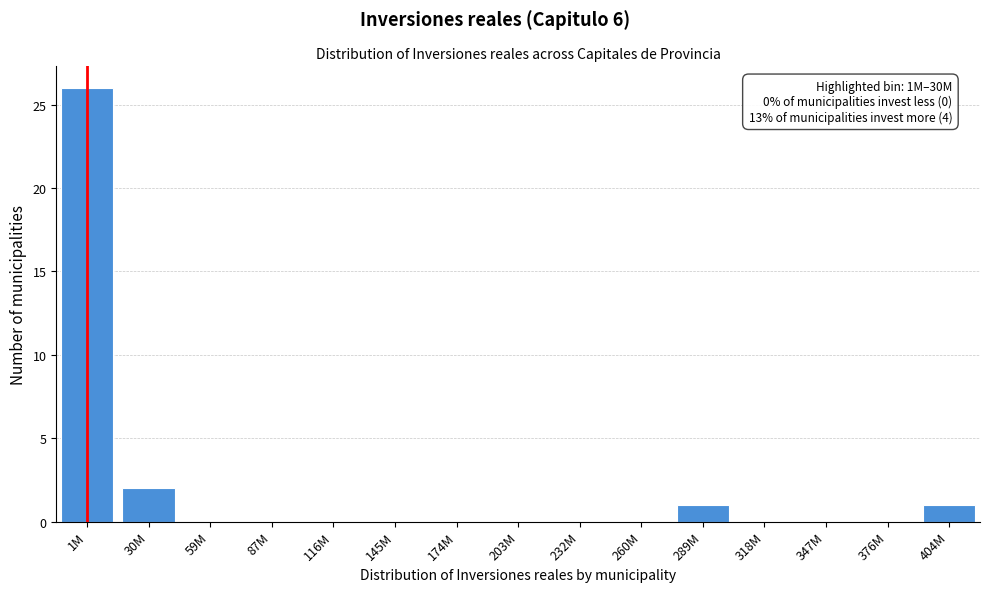

Reading left to right, what are all the values shown in this chart?

1M=26	30M=2	59M=0	87M=0	116M=0	145M=0	174M=0	203M=0	232M=0	260M=0	289M=1	318M=0	347M=0	376M=0	404M=1